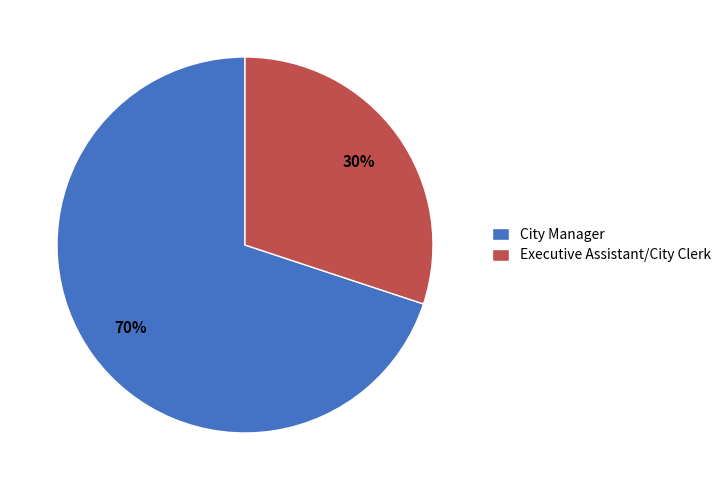

What percentage is the Executive Assistant/City Clerk slice, to the nearest percent?

30%